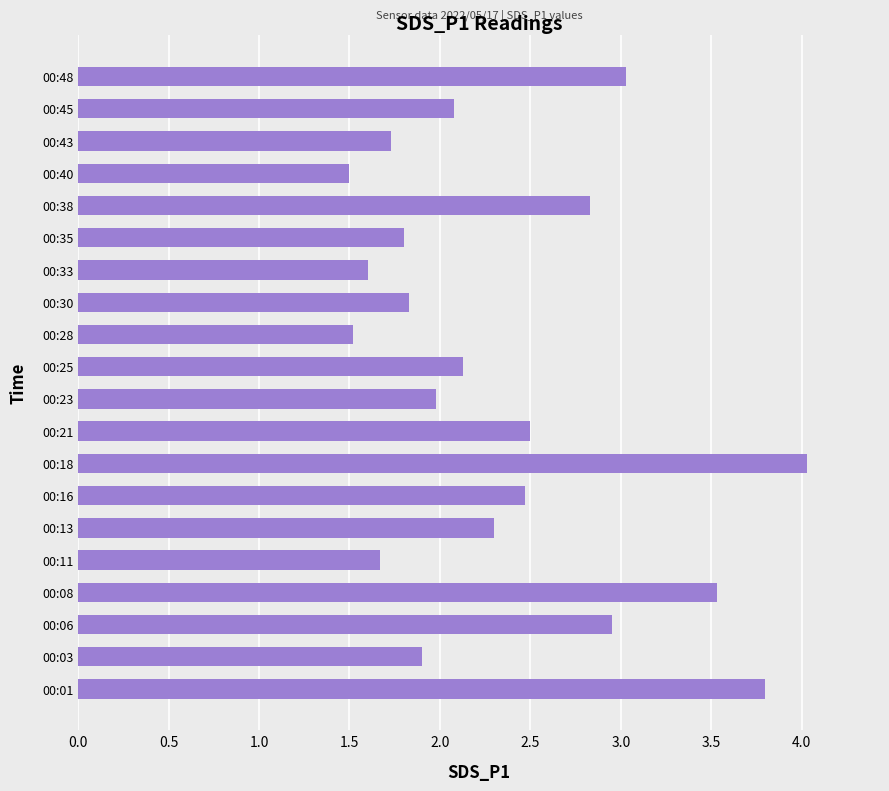

At which category does the chart reach its peak across all series?

00:18